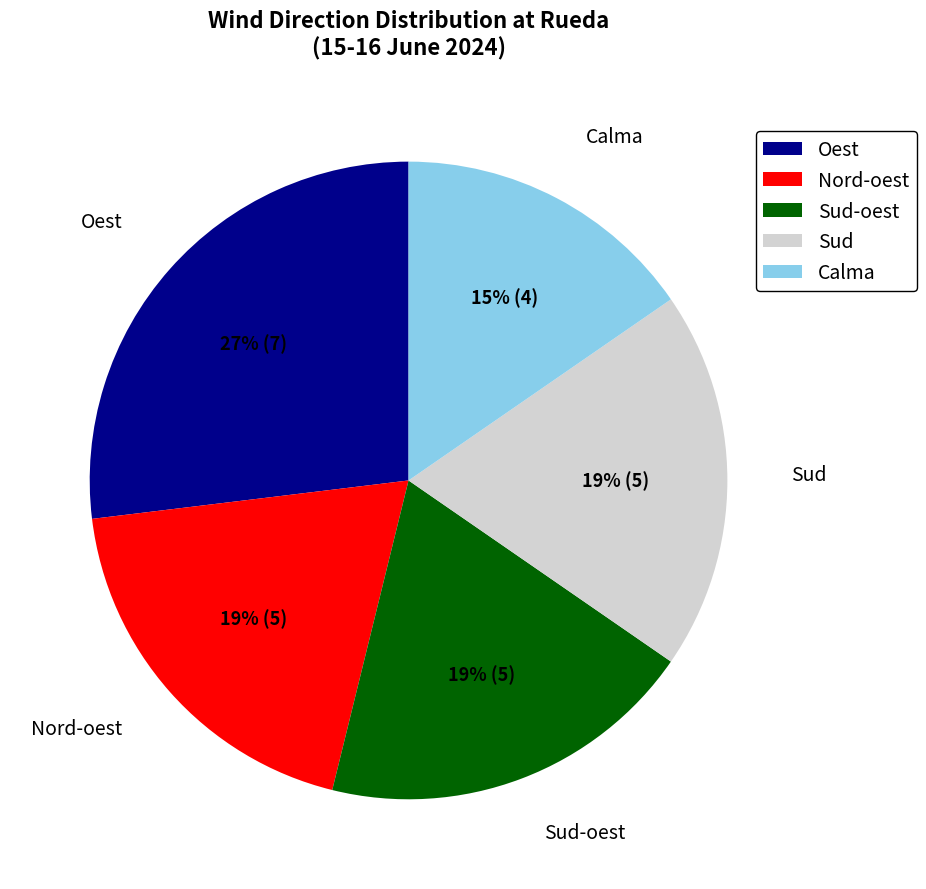

What is the ratio of the value at Sud to the value at Sud-oest?

1.0